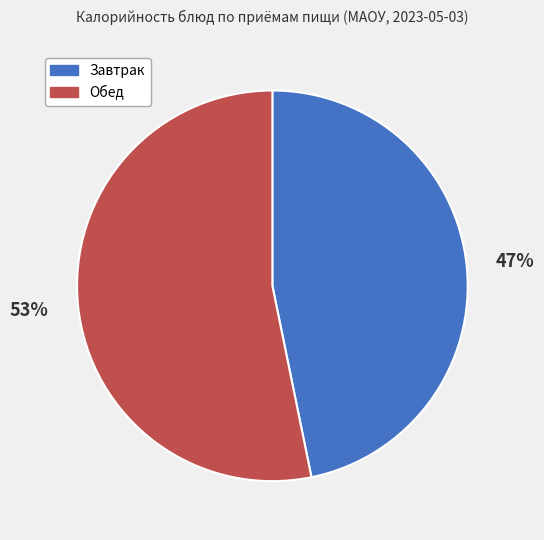

To the nearest percent, what is the difference between the largest and smallest slice percentages?

6%